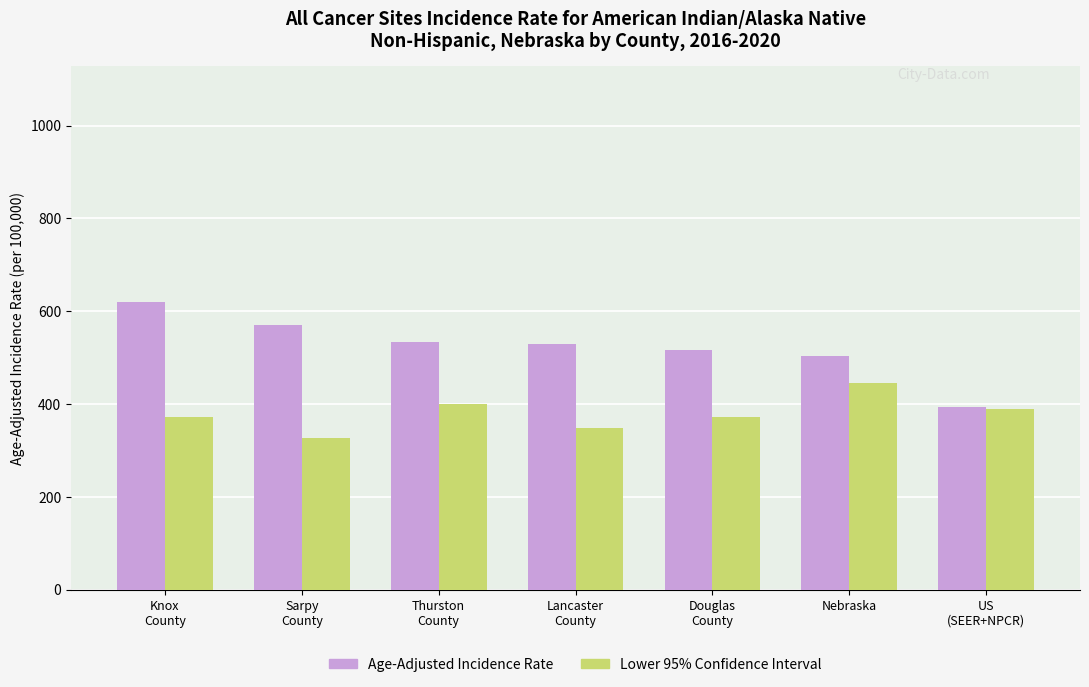

How many groups of bars are there?

7